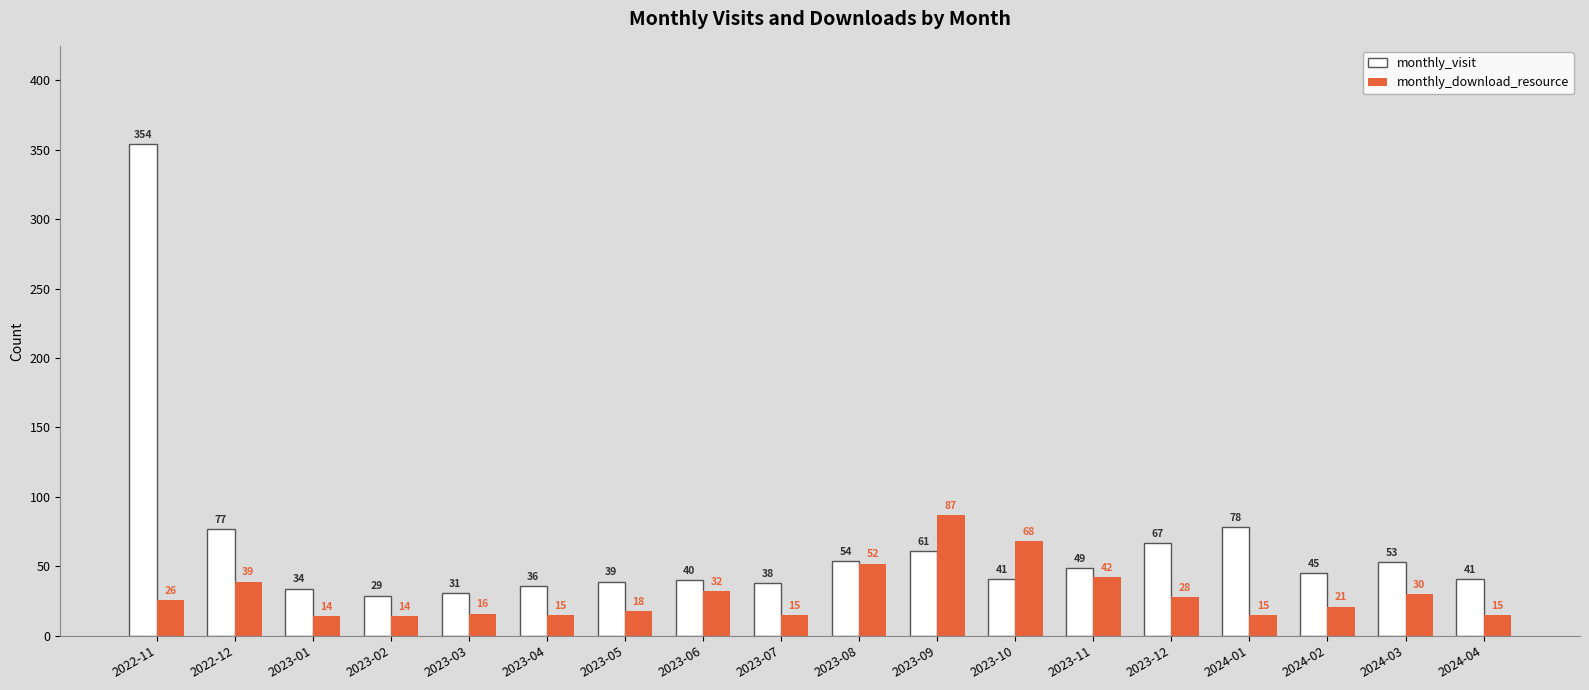

Rank the series at 2024-02 from highest to lowest value.

monthly_visit, monthly_download_resource